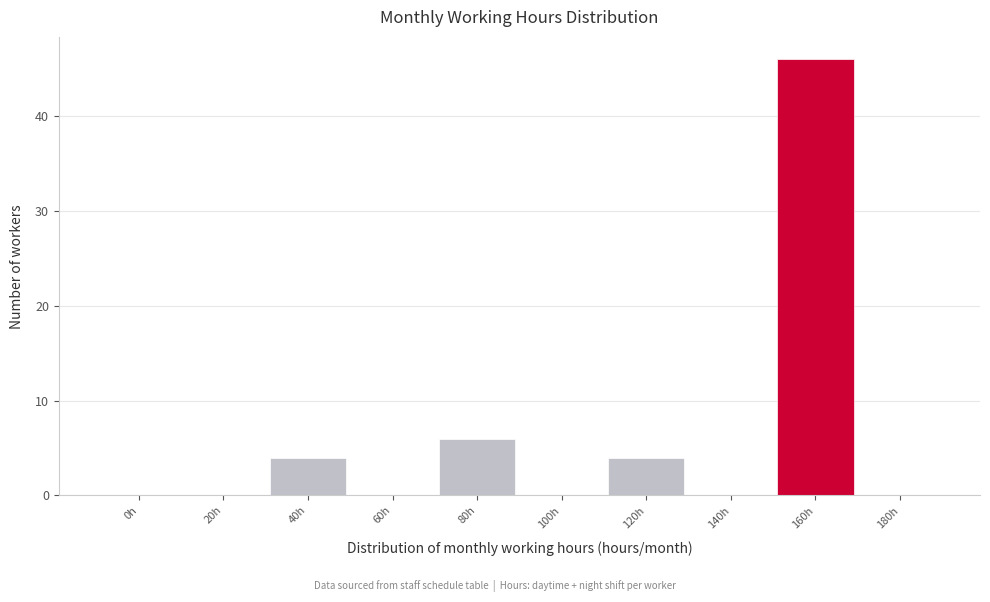

Reading left to right, extract all data points from this chart.

0h=0	20h=0	40h=4	60h=0	80h=6	100h=0	120h=4	140h=0	160h=46	180h=0